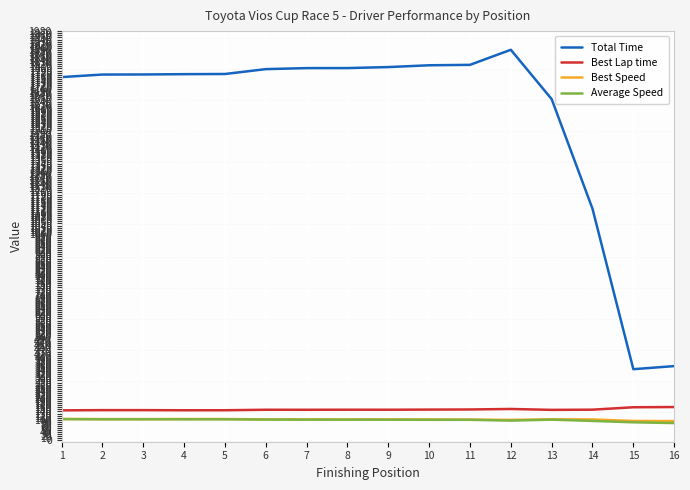

The value of Best Lap time at 16 is 276.3. True or false?

False